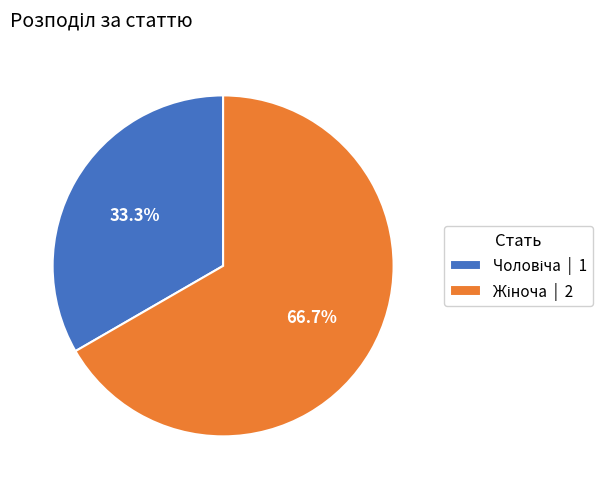

Is there a majority slice in this chart?

Yes